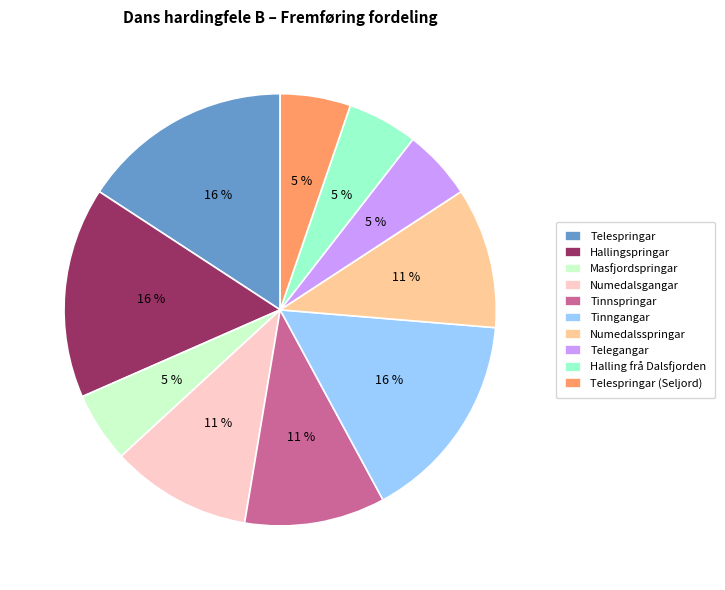

How many segments does this pie chart have?

10